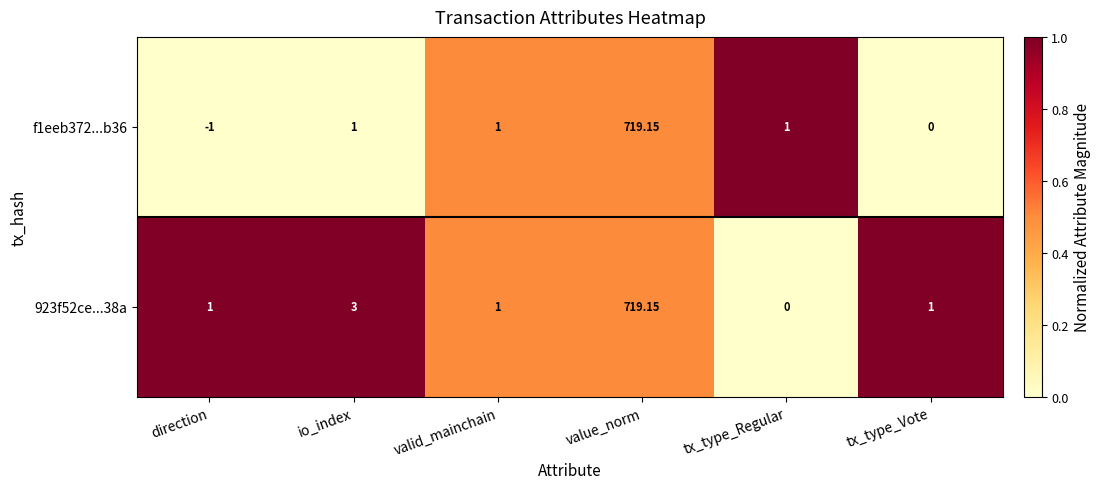

Is the value of 923f52ce...38a at io_index greater than the value of f1eeb372...b36 at tx_type_Vote?

Yes